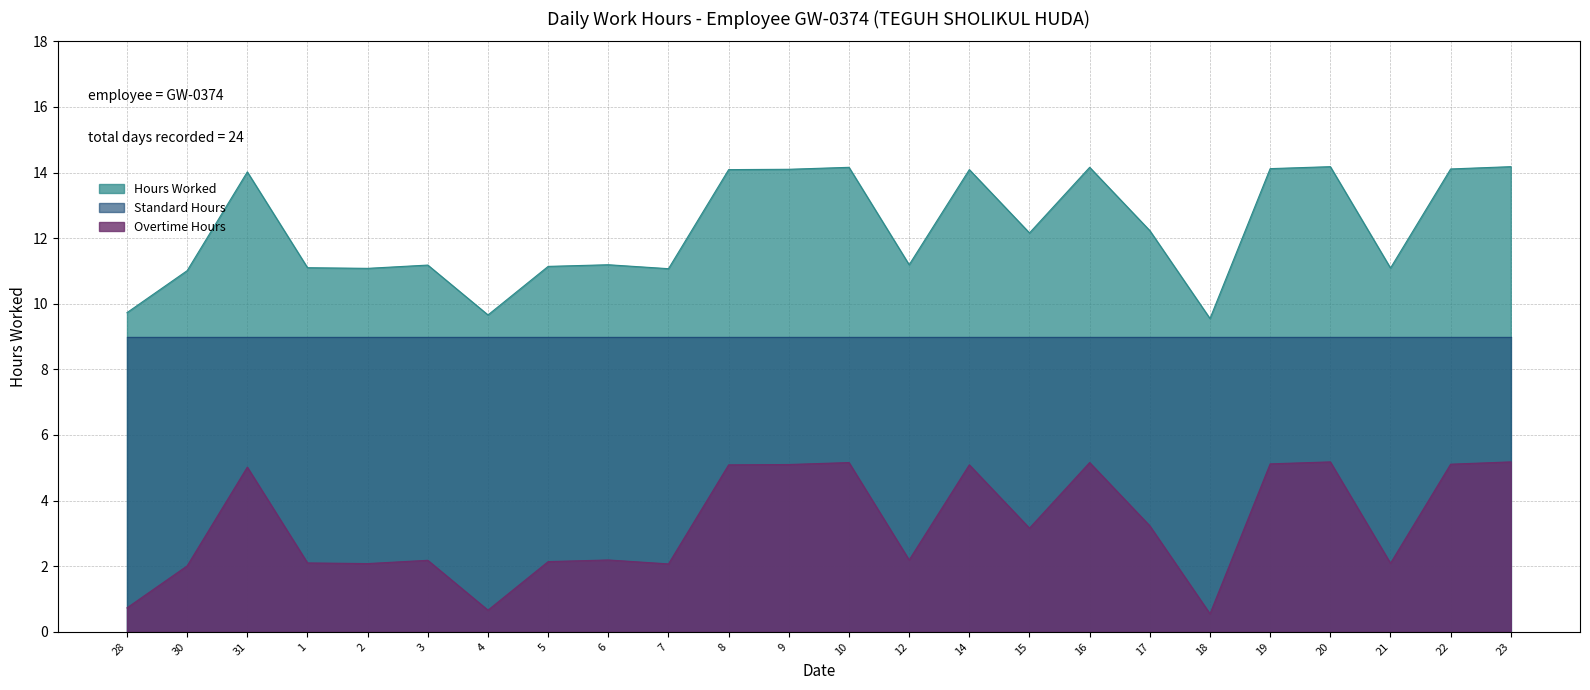

What is the total value across all series at 2?

22.2